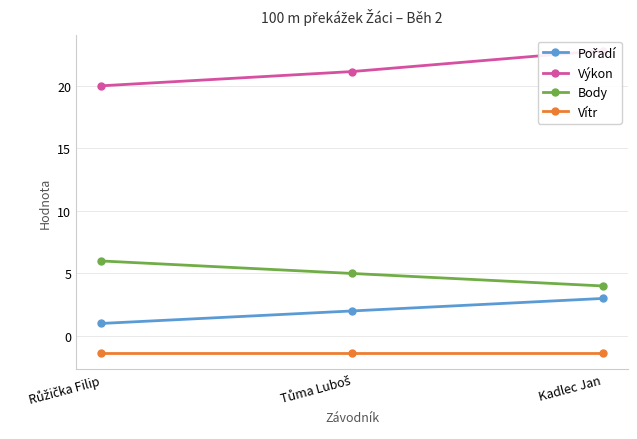

What is the smallest value displayed?

-1.4